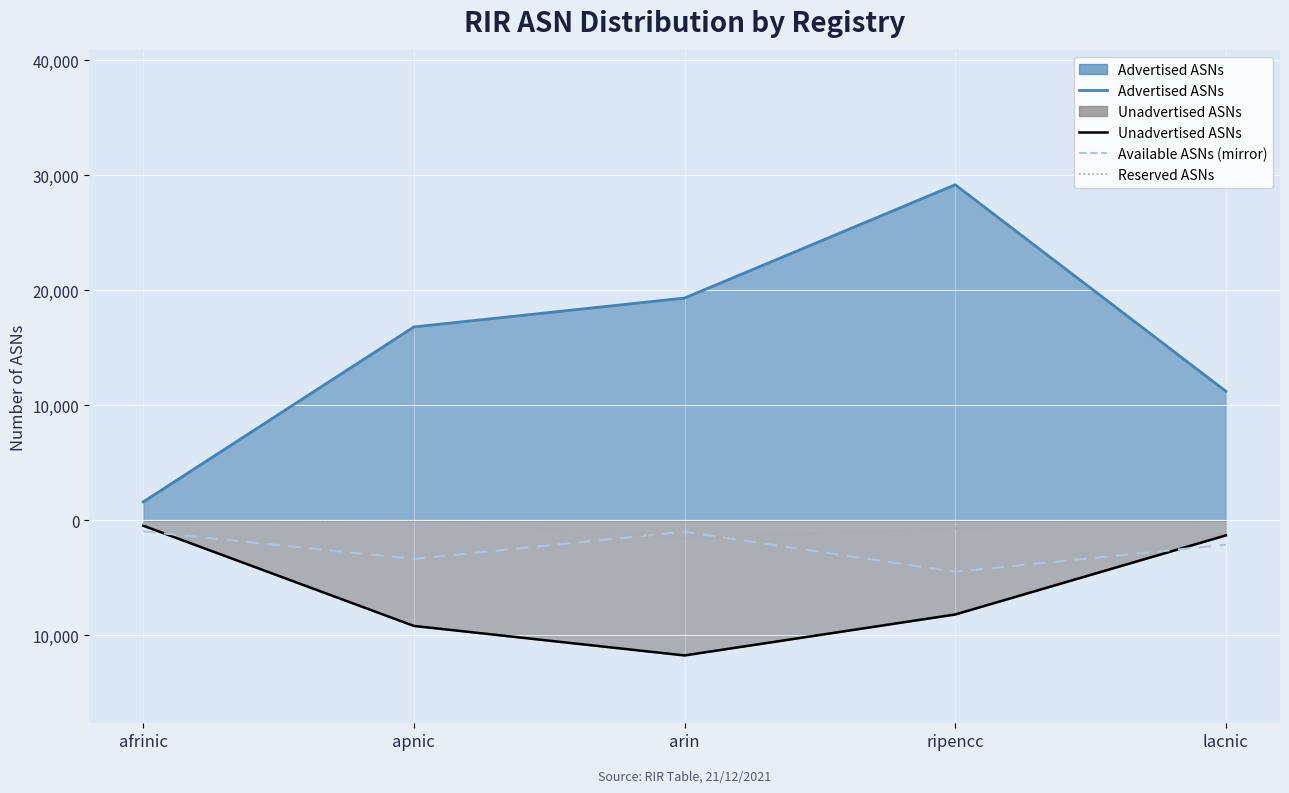

Where does the Unadvertised ASNs line series first go above -8175?

afrinic